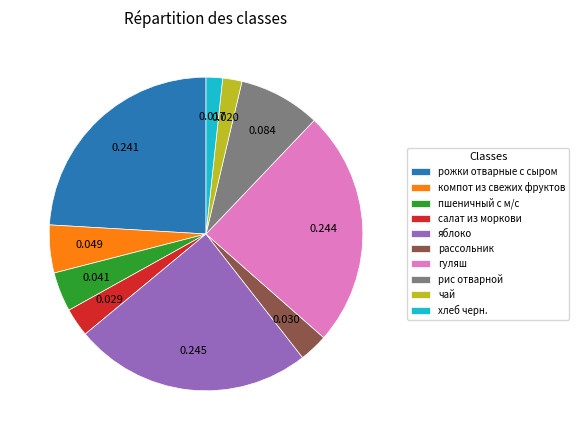

Which has a higher value, компот из свежих фруктов or салат из моркови?

компот из свежих фруктов